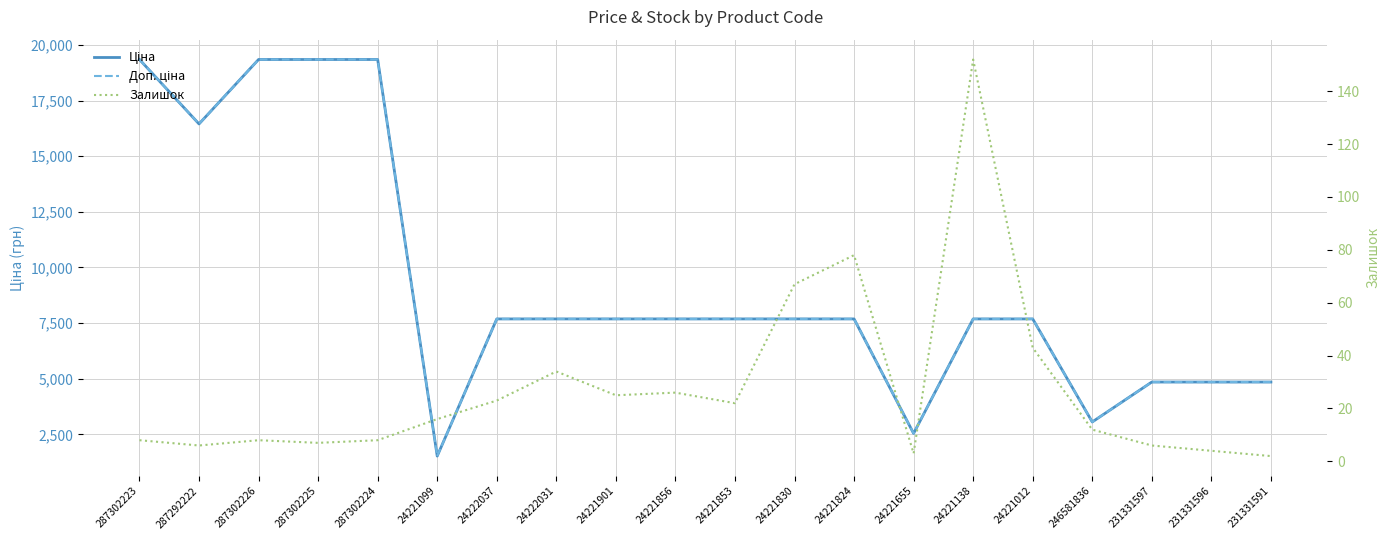

Which category has the lowest value in the Доп. ціна series?

24221099